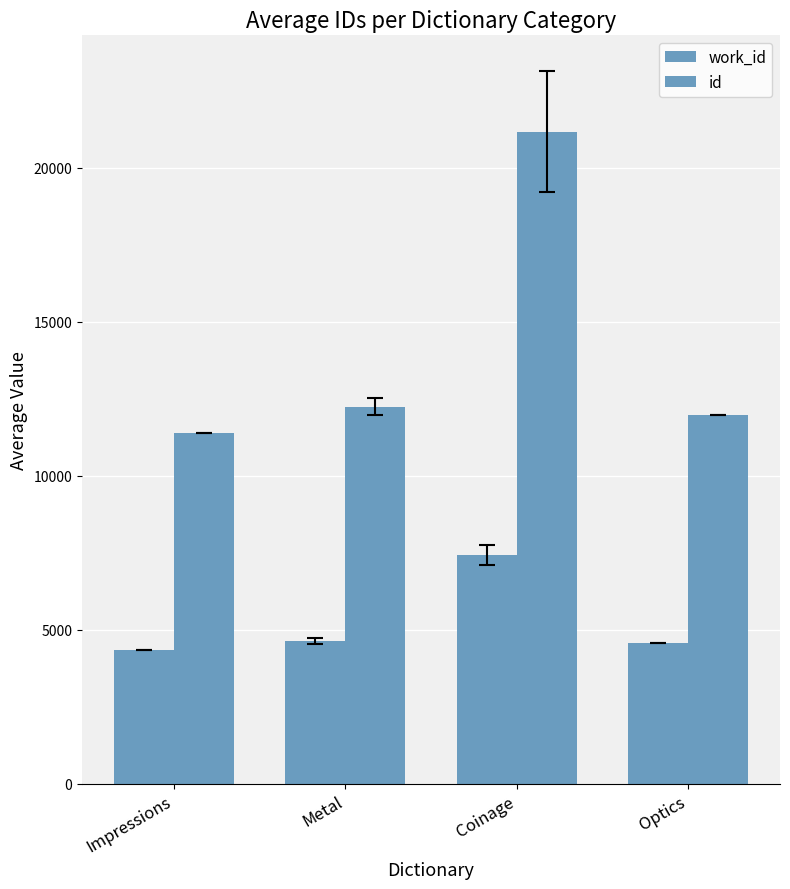

Count the number of data series in this chart.

2